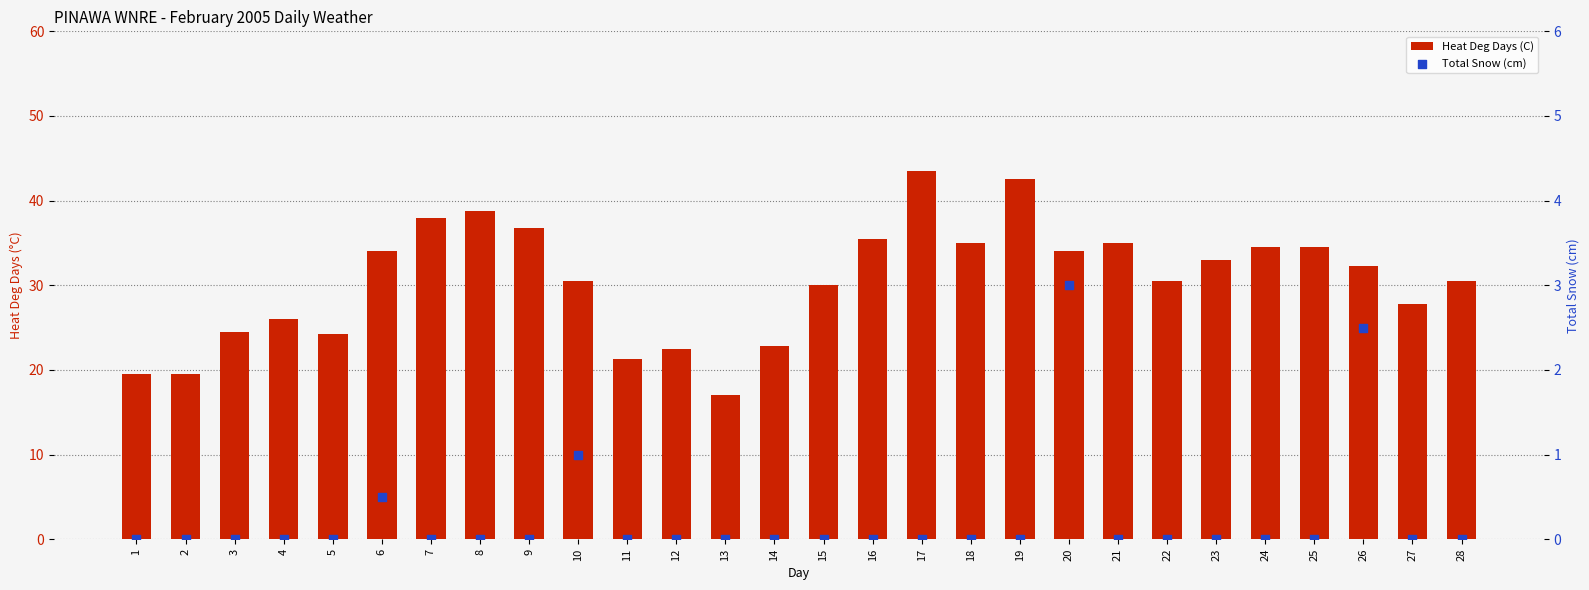

Which series has the largest total across all categories?

Heat Deg Days (C)